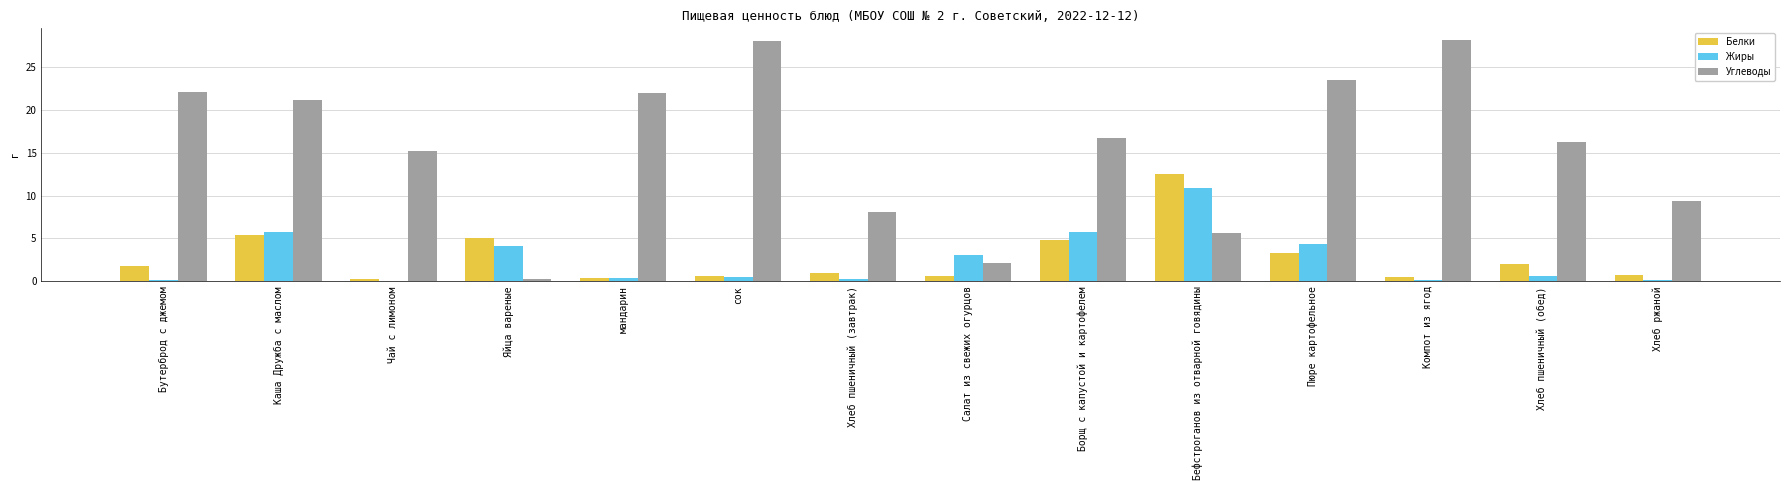

True or false: Углеводы has a value of 28.1 at Компот из ягод.

True